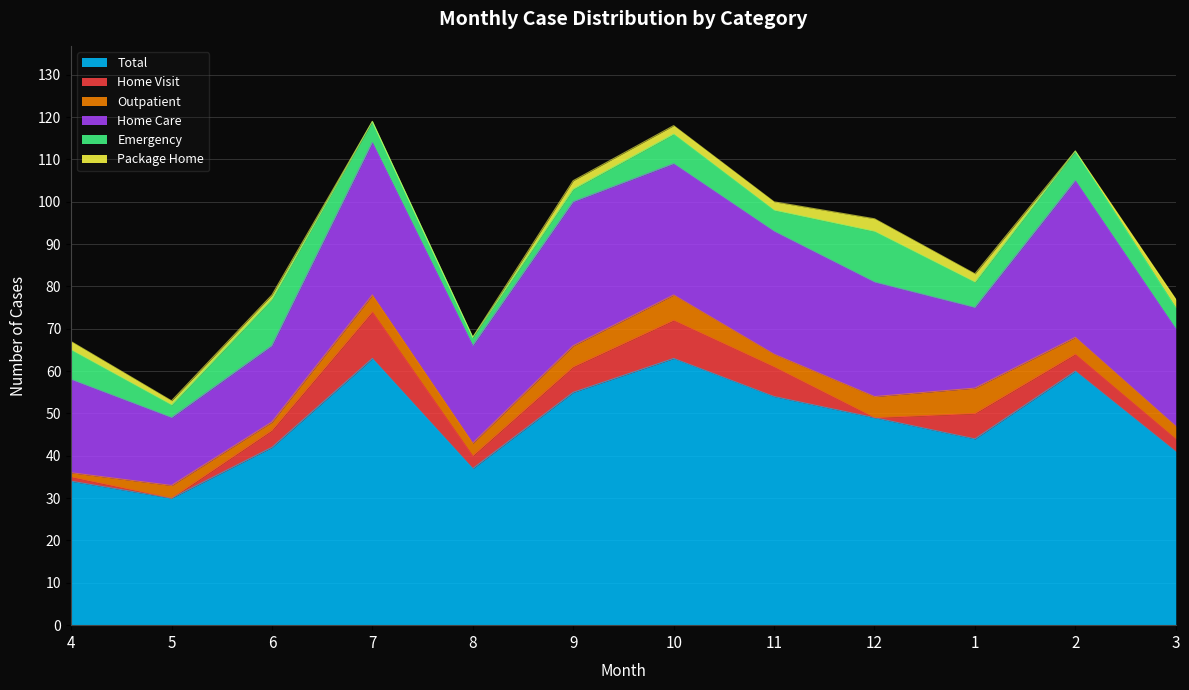

Reading right to left, transcribe all the data shown in this chart.

Total: 41	60	44	49	54	63	55	37	63	42	30	34
Home Visit: 3	4	6	0	7	9	6	3	11	4	0	1
Outpatient: 3	4	6	5	3	6	5	3	4	2	3	1
Home Care: 23	37	19	27	29	31	34	23	36	18	16	22
Emergency: 5	7	6	12	5	7	3	2	5	11	3	7
Package Home: 2	0	2	3	2	2	2	0	0	1	1	2